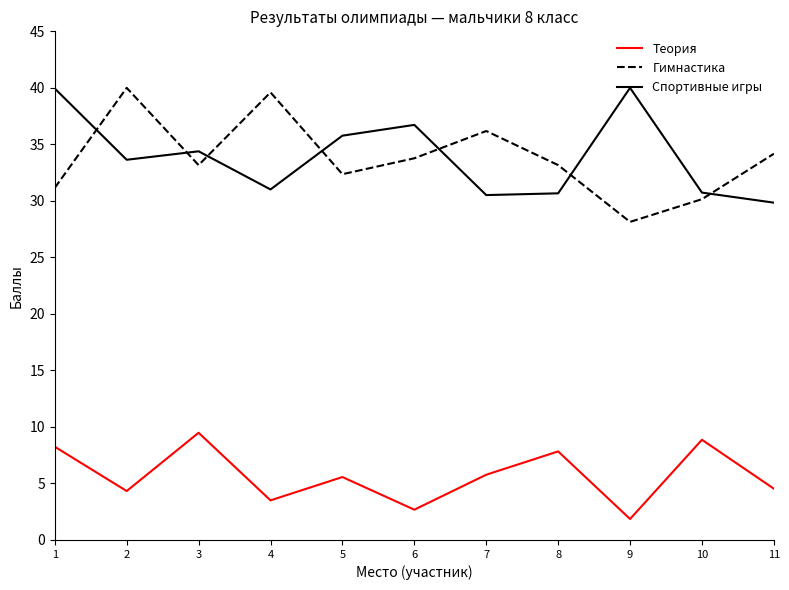

True or false: Спортивные игры and Теория intersect in this chart.

False